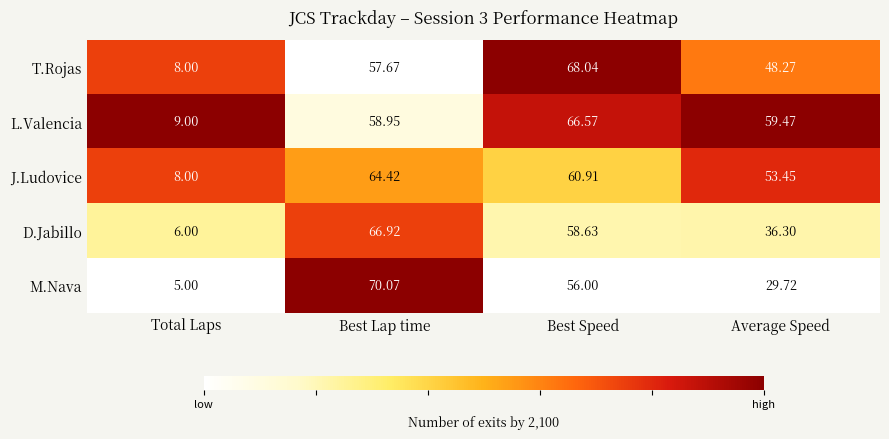

Which series has the largest range (max minus min)?

M.Nava